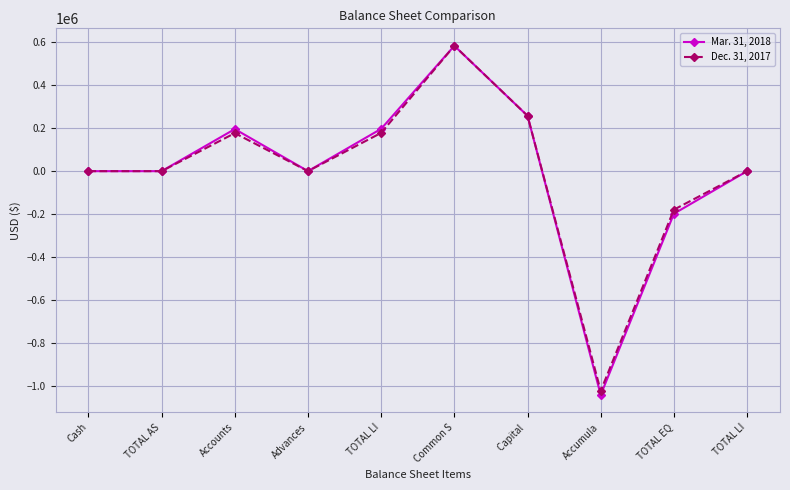

Count the number of categories in the chart.

10